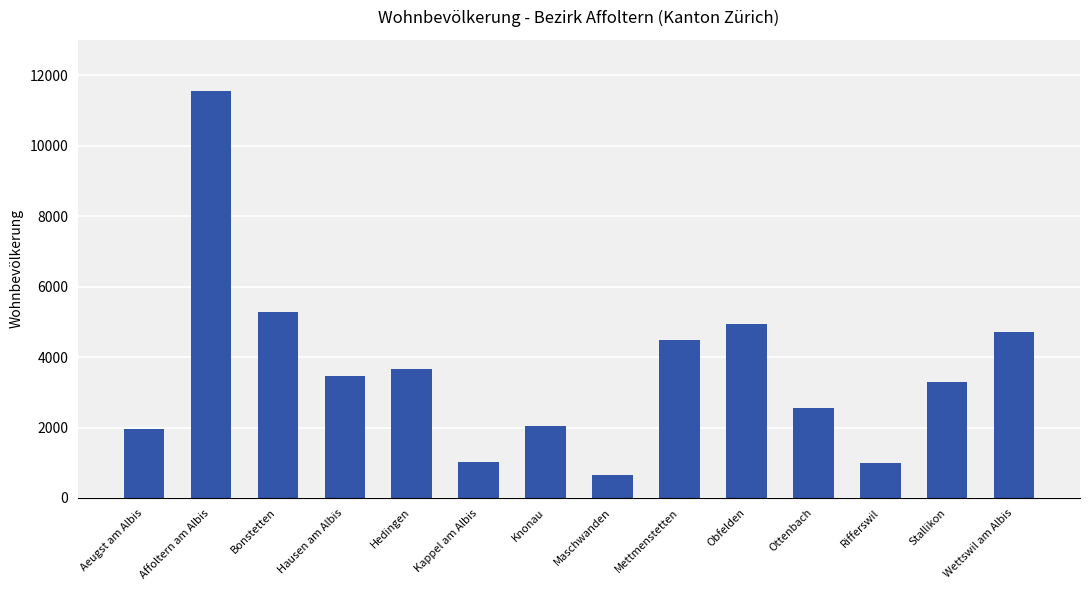

What is the label of the 13th bar from the right?

Affoltern am Albis